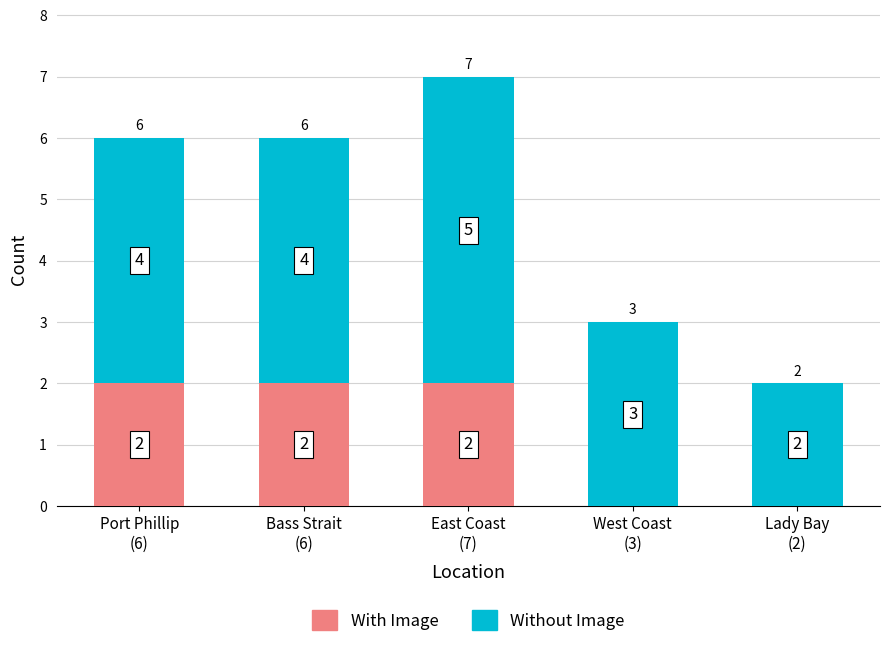

What is the sum of all With Image values?

6